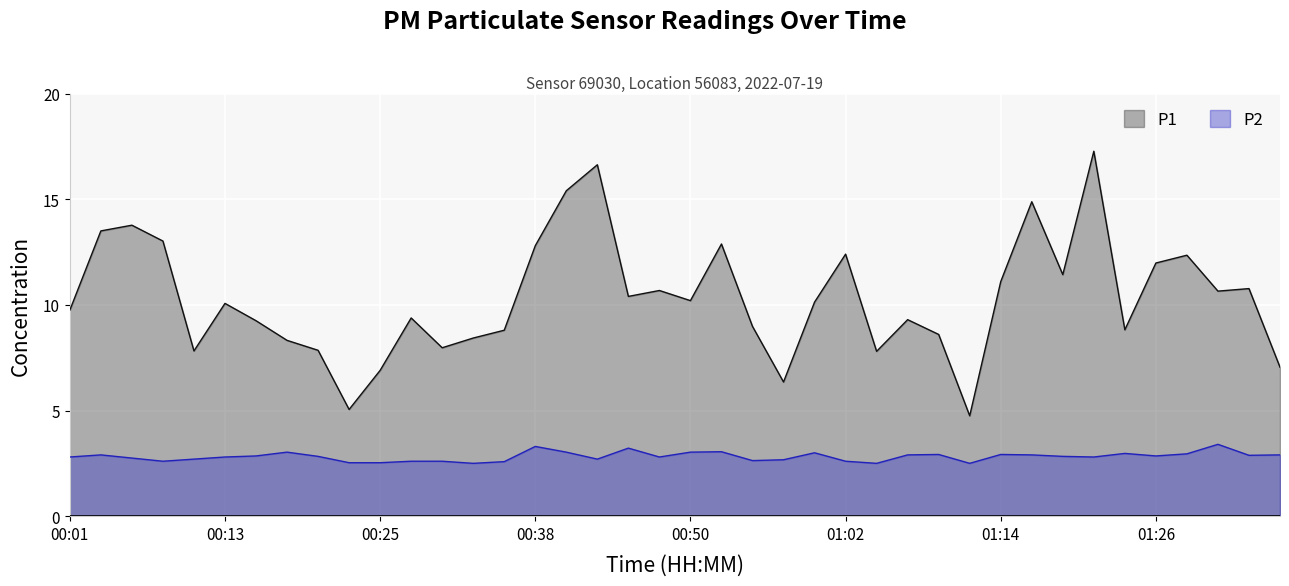

Where is the first local minimum for P2?

00:08